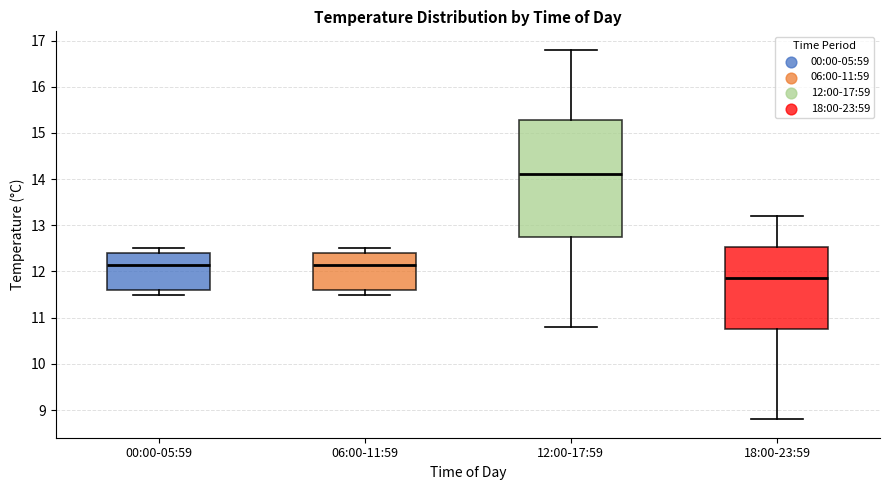

Where is the lower edge of the box for 06:00-11:59 on the y-axis? The values are not printed on the chart, so give them approximately, as read against the axis.

11.6